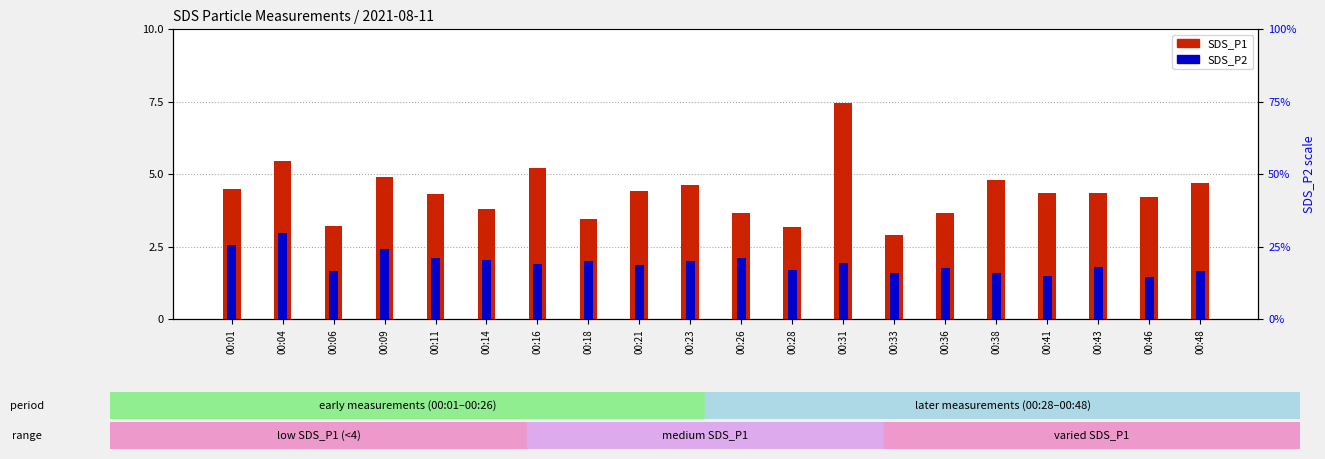

Rank the series by their average value, from lowest to highest.

SDS_P2, SDS_P1